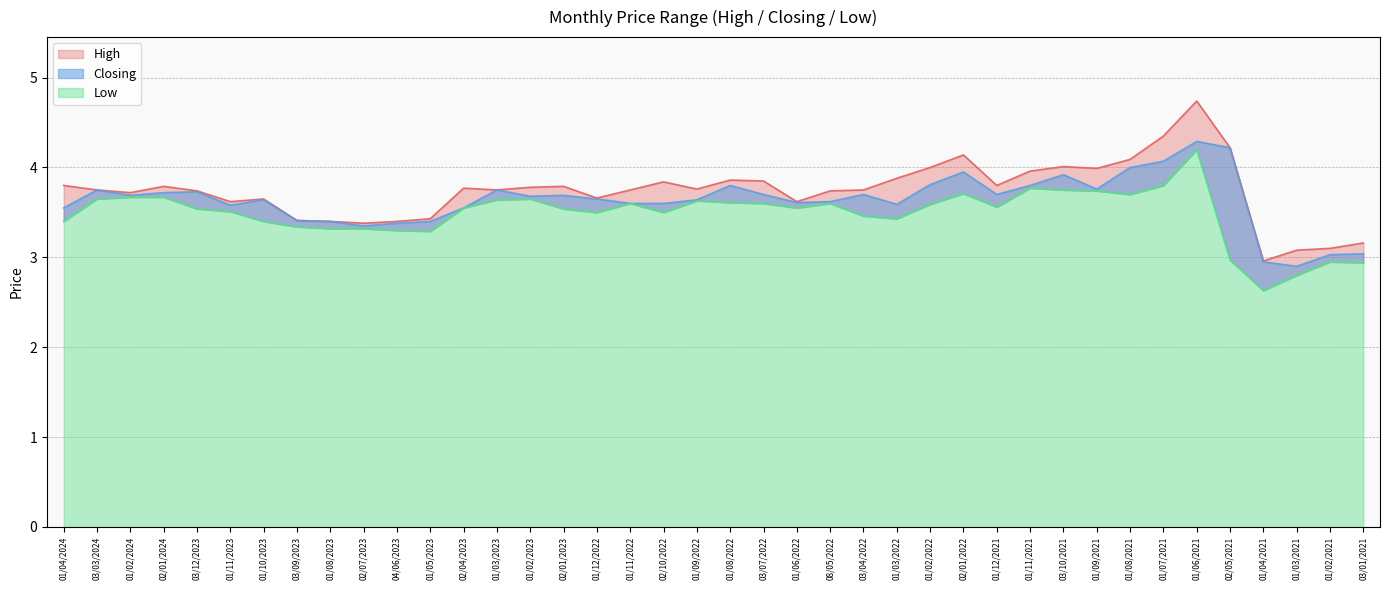

Reading left to right, extract all data points from this chart.

High: 3.8	3.8	3.7	3.8	3.7	3.6	3.6	3.4	3.4	3.4	3.4	3.4	3.8	3.8	3.8	3.8	3.7	3.8	3.8	3.8	3.9	3.9	3.6	3.7	3.8	3.9	4.0	4.1	3.8	4.0	4.0	4.0	4.1	4.3	4.7	4.2	3.0	3.1	3.1	3.2
Closing: 3.5	3.8	3.7	3.7	3.7	3.6	3.6	3.4	3.4	3.4	3.4	3.4	3.5	3.8	3.7	3.7	3.6	3.6	3.6	3.6	3.8	3.7	3.6	3.6	3.7	3.6	3.8	4.0	3.7	3.8	3.9	3.8	4.0	4.1	4.3	4.2	3.0	2.9	3.0	3.0
Low: 3.4	3.6	3.7	3.7	3.5	3.5	3.4	3.3	3.3	3.3	3.3	3.3	3.5	3.6	3.6	3.5	3.5	3.6	3.5	3.6	3.6	3.6	3.5	3.6	3.5	3.4	3.6	3.7	3.6	3.8	3.8	3.7	3.7	3.8	4.2	3.0	2.6	2.8	3.0	2.9